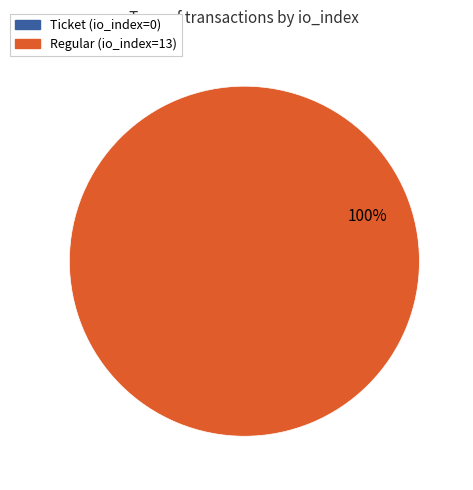

To the nearest percent, what is the difference between the largest and smallest slice percentages?

100%